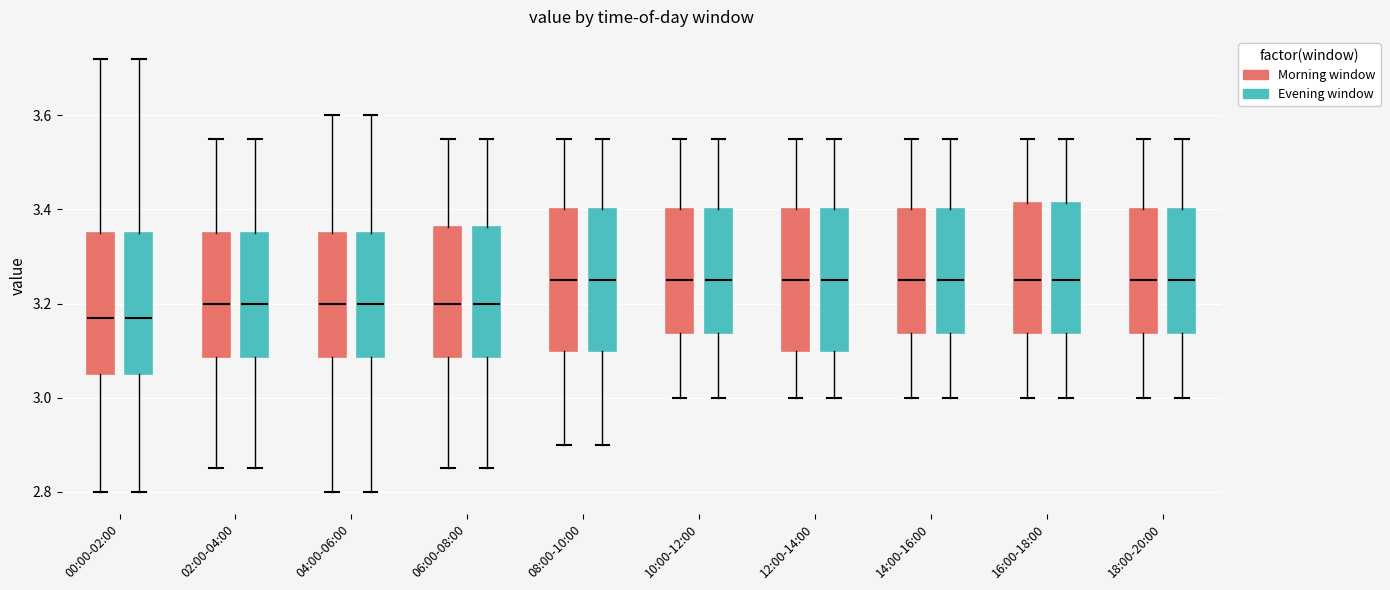

Where is the upper edge of the box for 16:00-18:00 (Evening window) on the y-axis? The values are not printed on the chart, so give them approximately, as read against the axis.

3.42